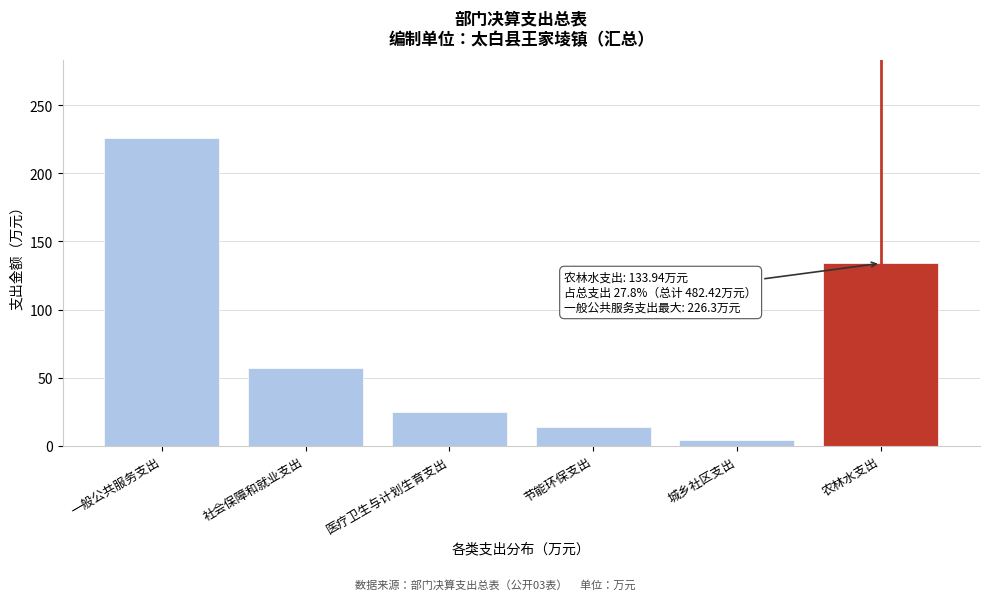

Reading left to right, what are all the values shown in this chart?

226.3	57.0	24.8	13.4	4.0	133.9